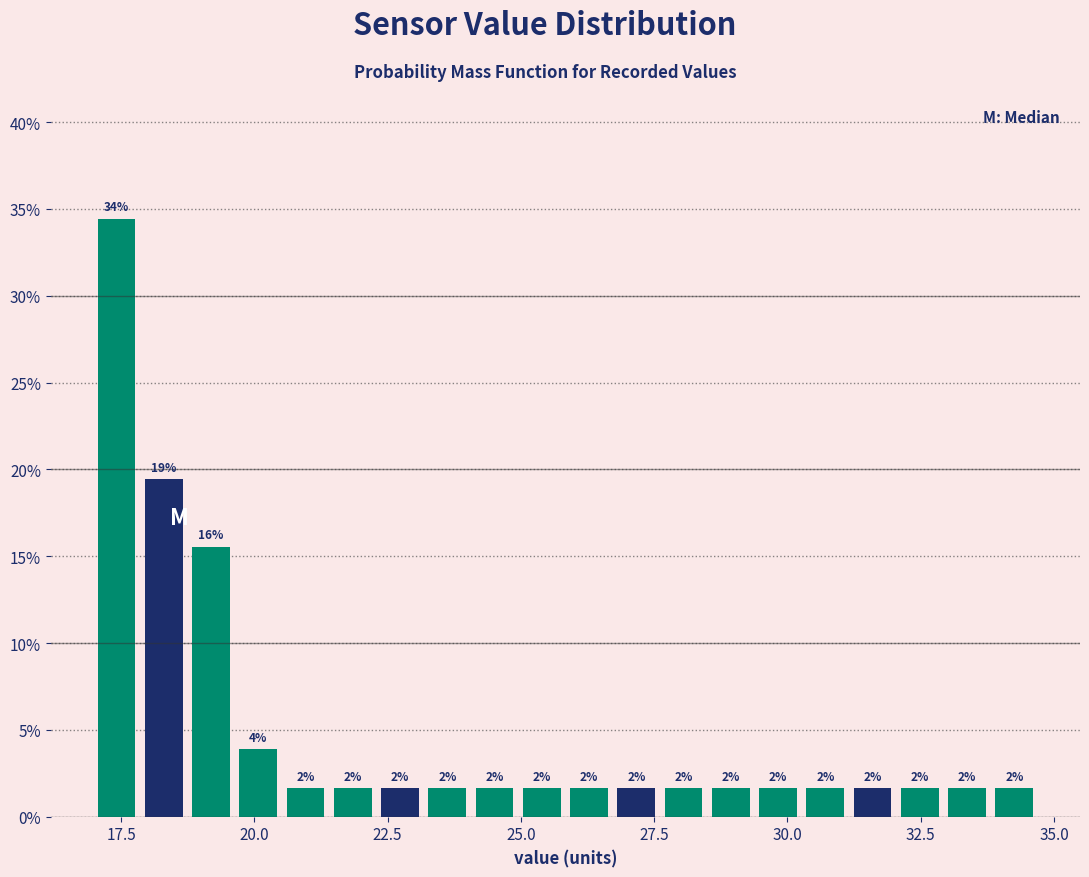

Around what value on the x-axis is the tallest bar? Give the approximate position of its centre, as read against the axis.

17.5